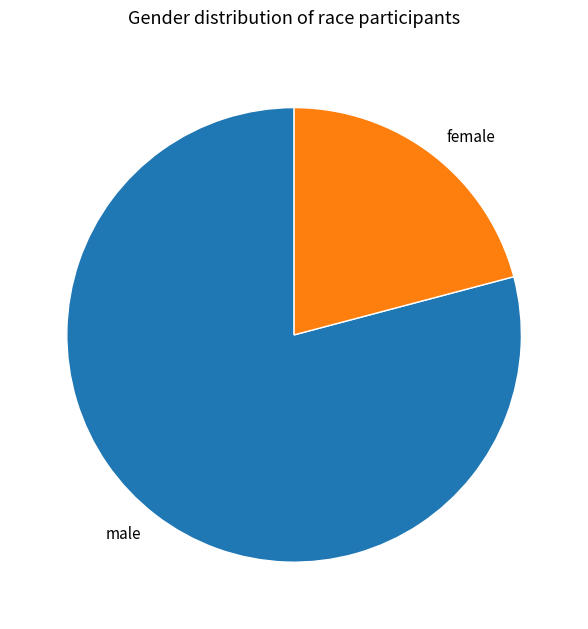

What is the largest slice in the pie chart?

male